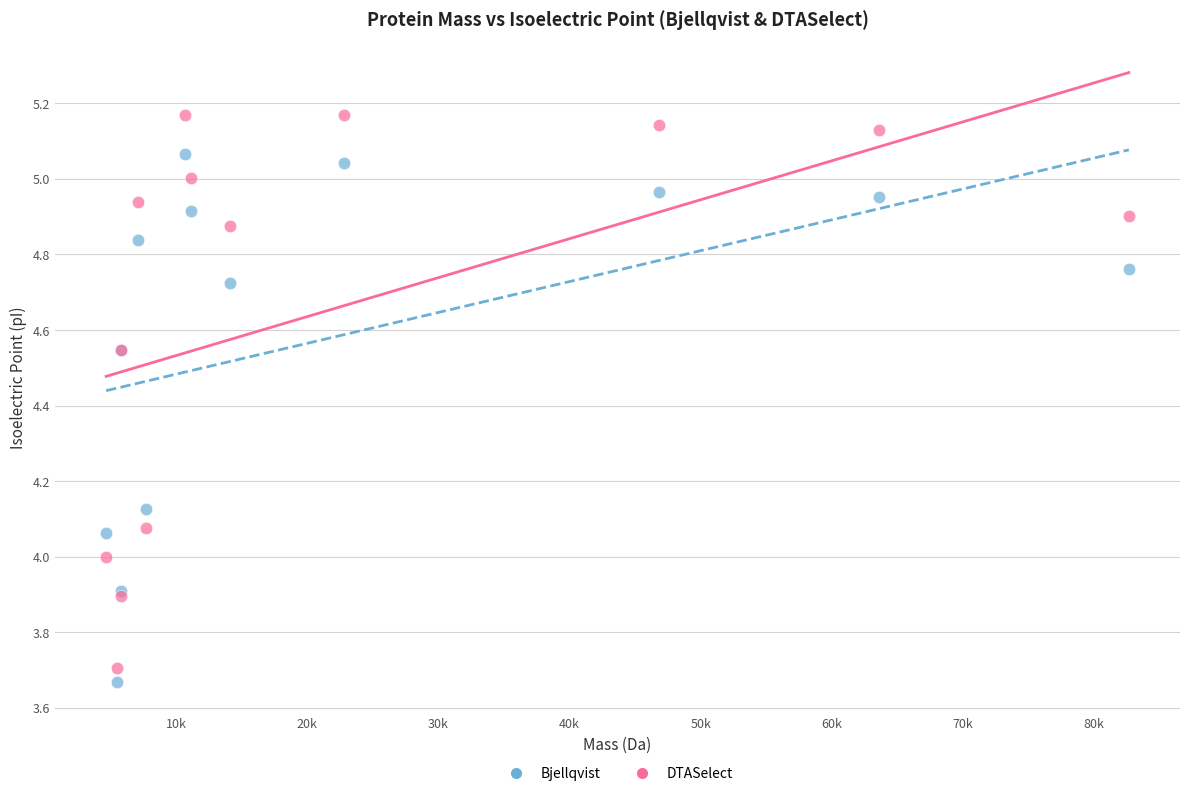

Which series reaches the maximum Y coordinate?

DTASelect